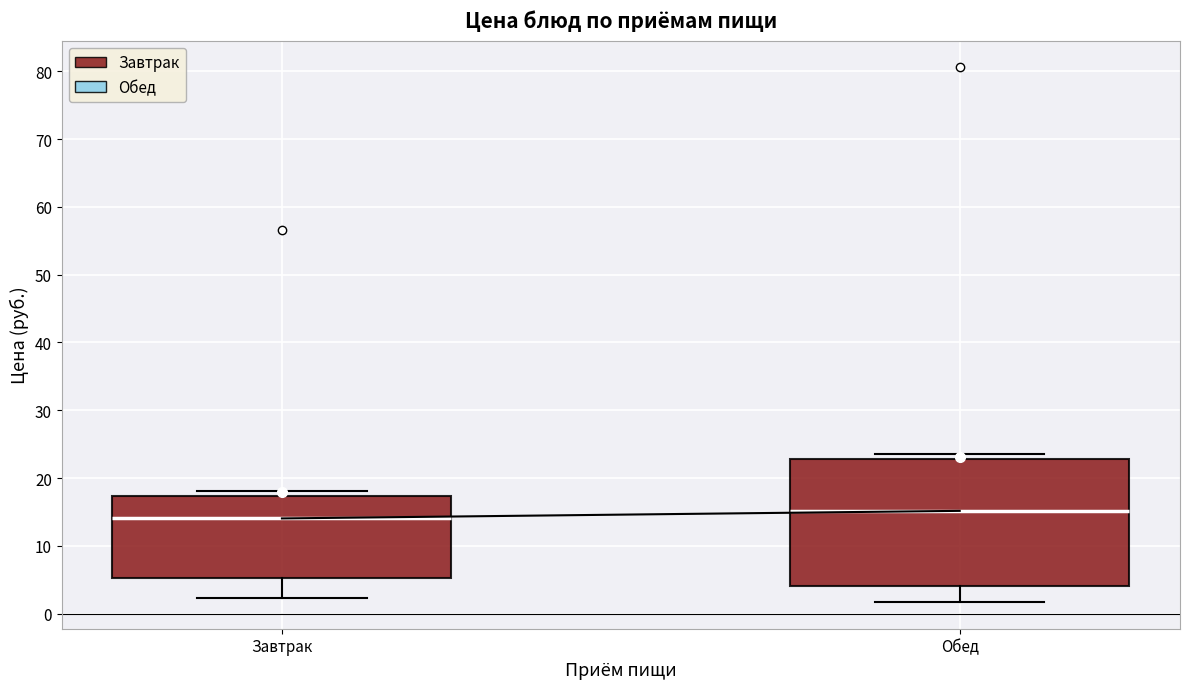

Where does the lower whisker of the box for Завтрак end on the y-axis? The values are not printed on the chart, so give them approximately, as read against the axis.

2